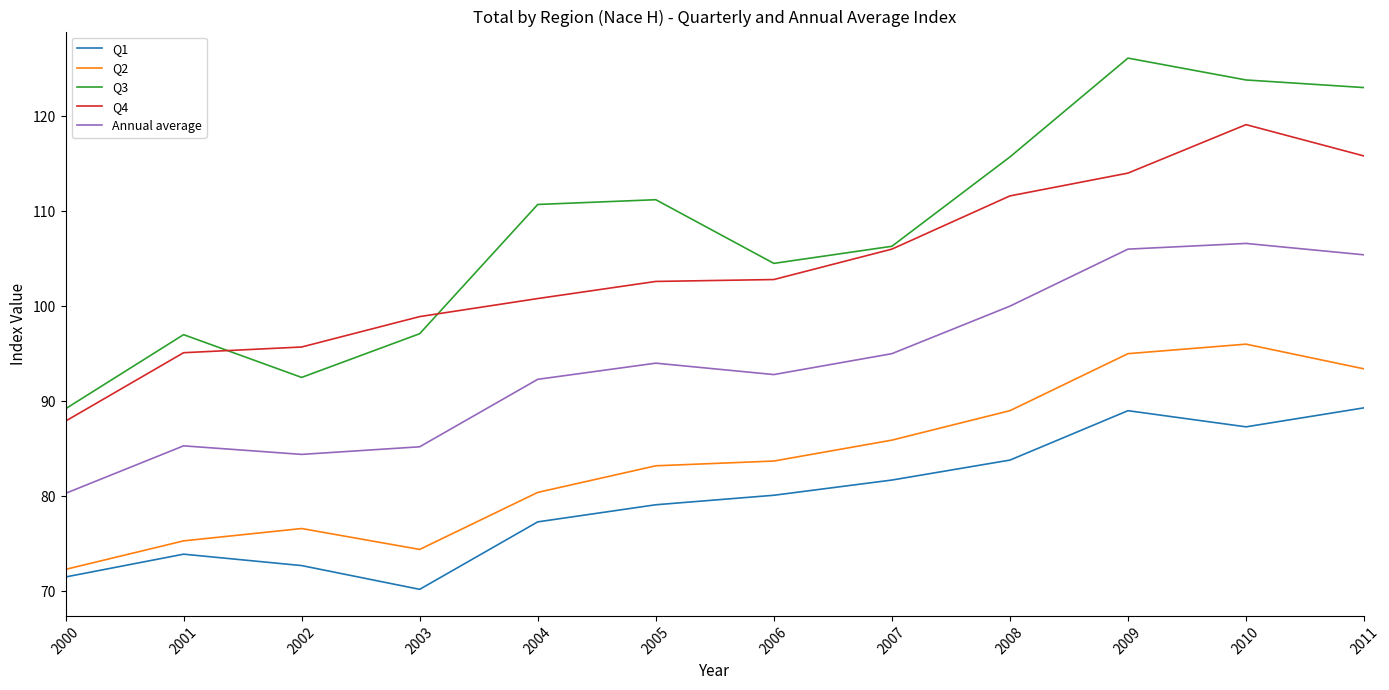

True or false: Q2 and Q3 intersect in this chart.

False